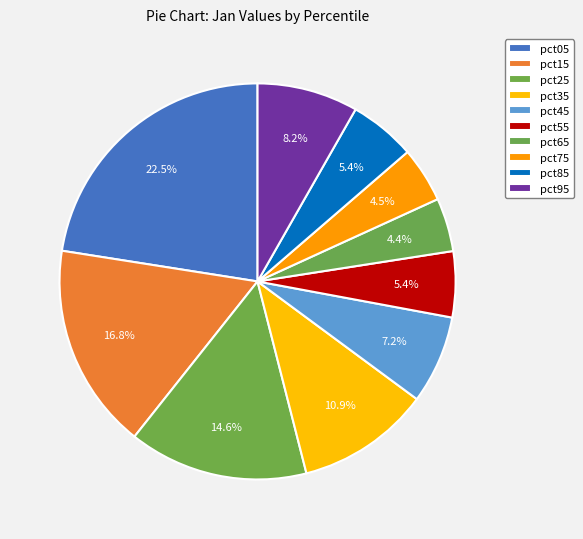

The pct55 slice represents 5% of the pie. True or false?

True